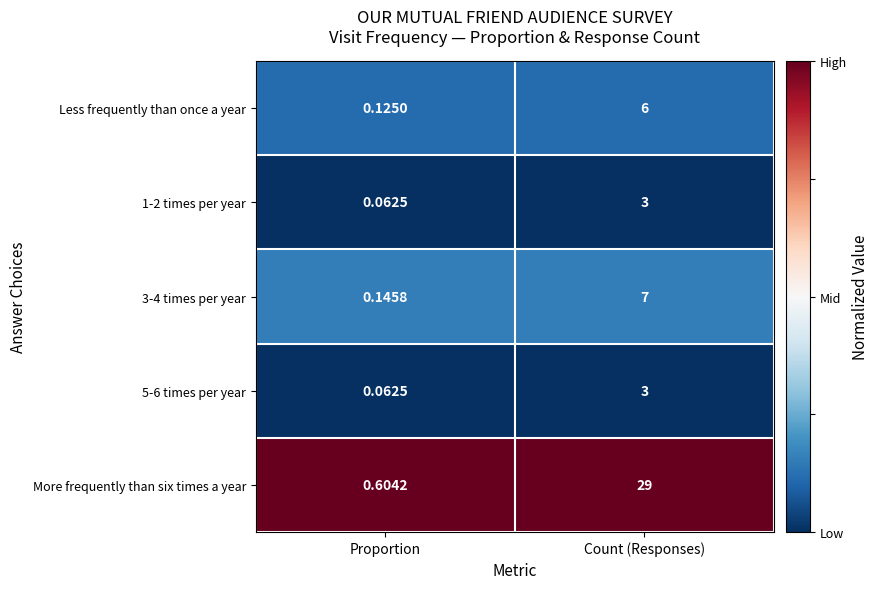

Rank the categories by More frequently than six times a year value from lowest to highest.

Proportion, Count (Responses)